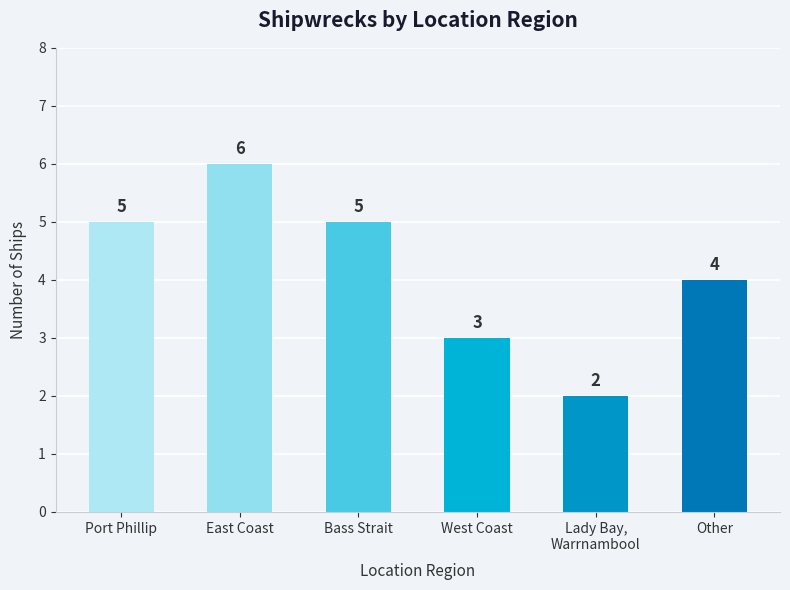

Is it true that the value at Other is 4?

True